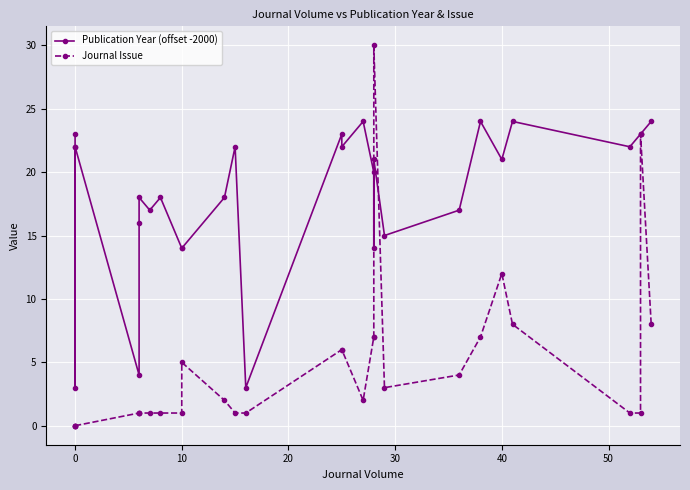

How many distinct data groups are displayed?

2